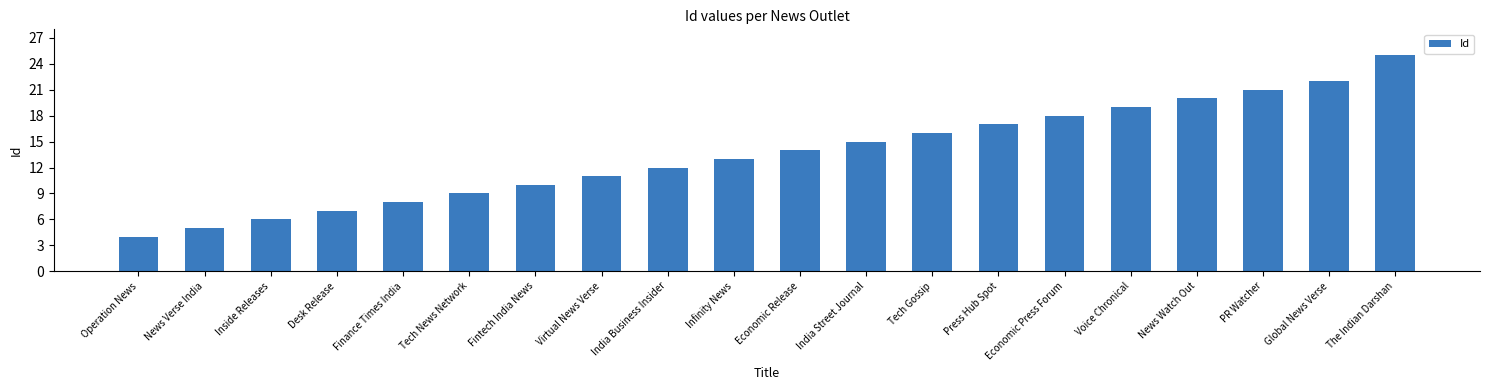

Reading right to left, transcribe all the data shown in this chart.

The Indian Darshan=25	Global News Verse=22	PR Watcher=21	News Watch Out=20	Voice Chronical=19	Economic Press Forum=18	Press Hub Spot=17	Tech Gossip=16	India Street Journal=15	Economic Release=14	Infinity News=13	India Business Insider=12	Virtual News Verse=11	Fintech India News=10	Tech News Network=9	Finance Times India=8	Desk Release=7	Inside Releases=6	News Verse India=5	Operation News=4